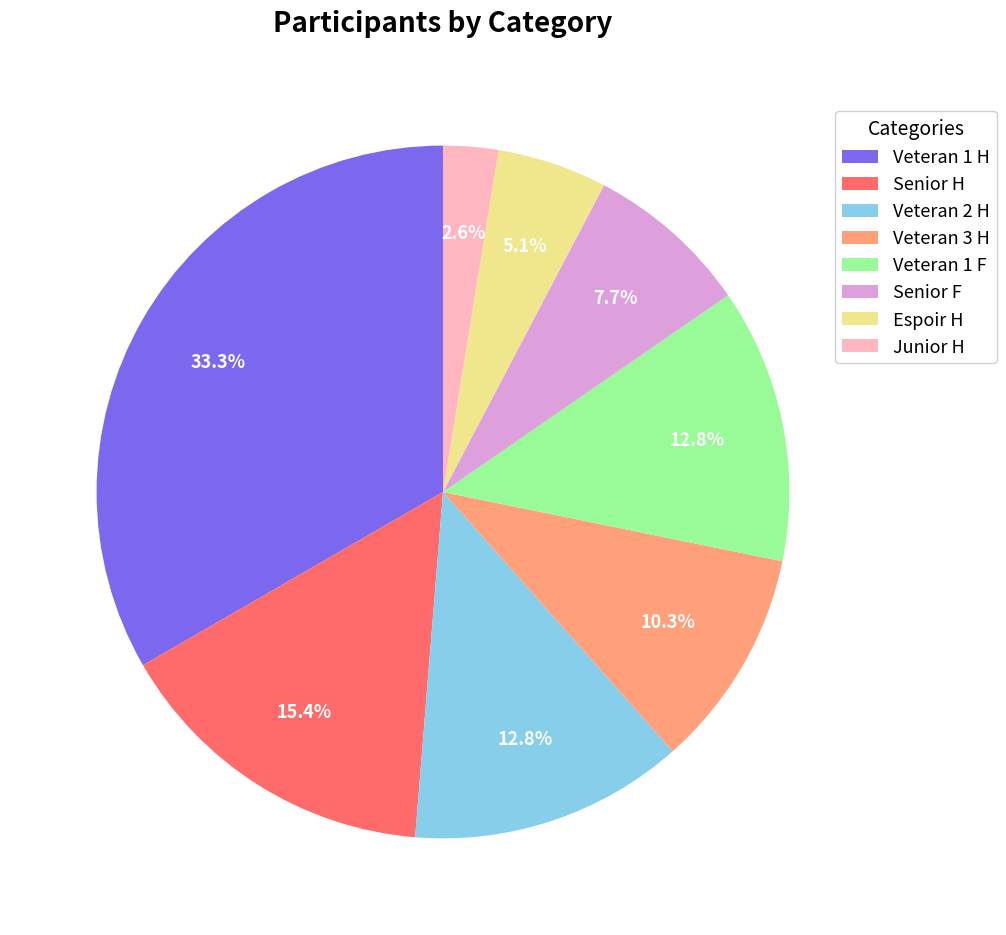

To the nearest percent, what is the difference between the Senior F and Veteran 3 H slice percentages?

3%